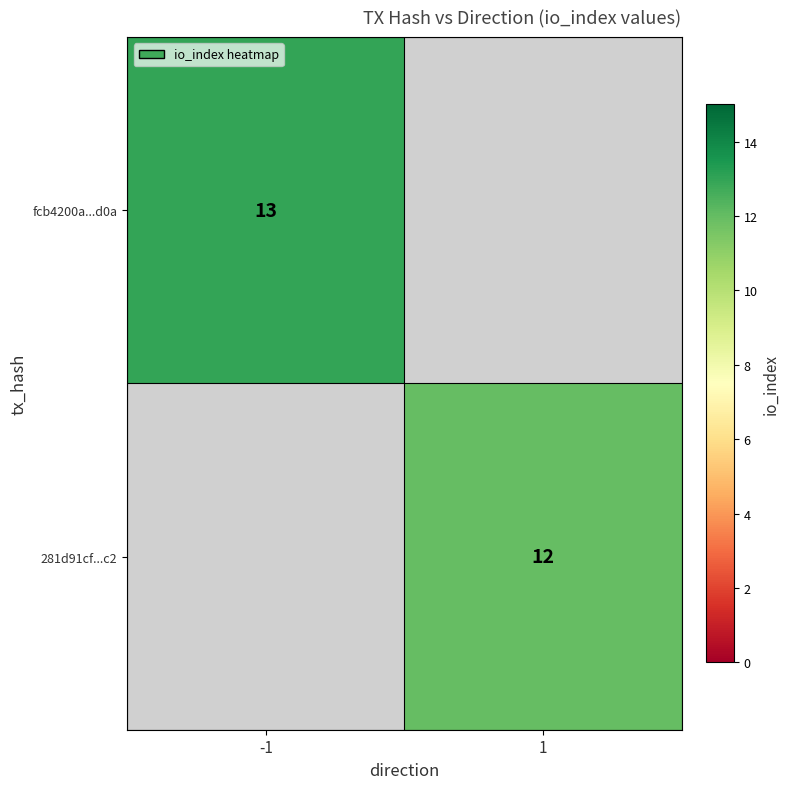

The 281d91cf...c2 series shows 12 at 1. True or false?

True